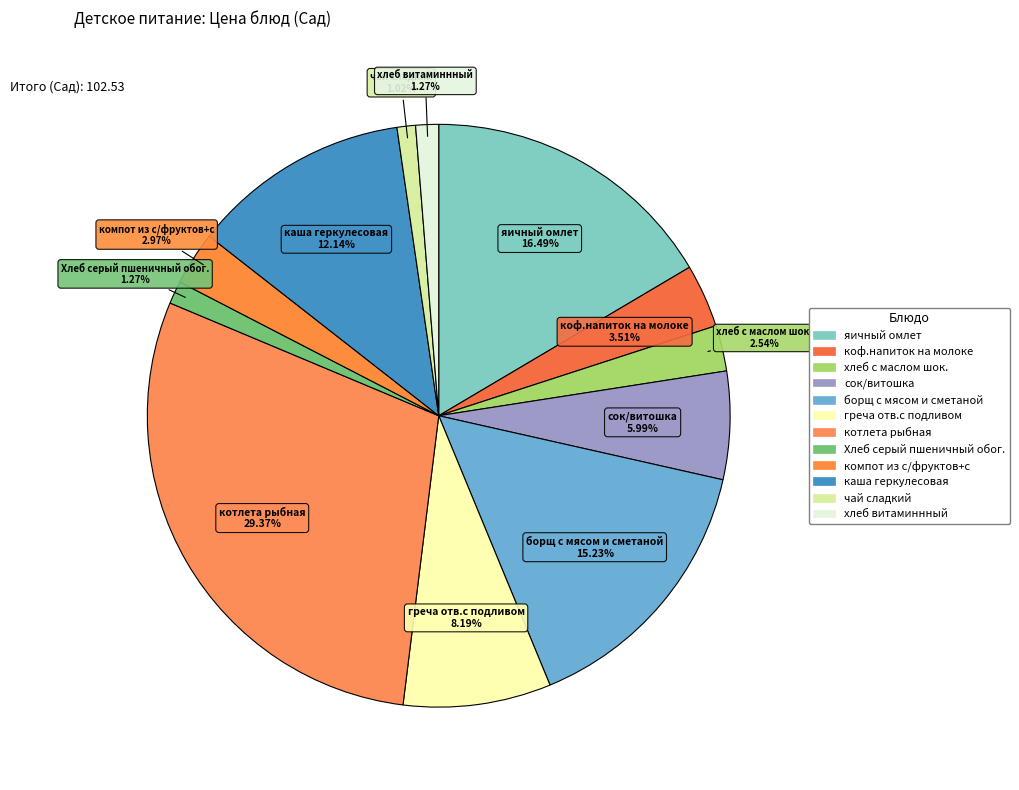

How much of the chart is everything except каша геркулесовая?

87.9%